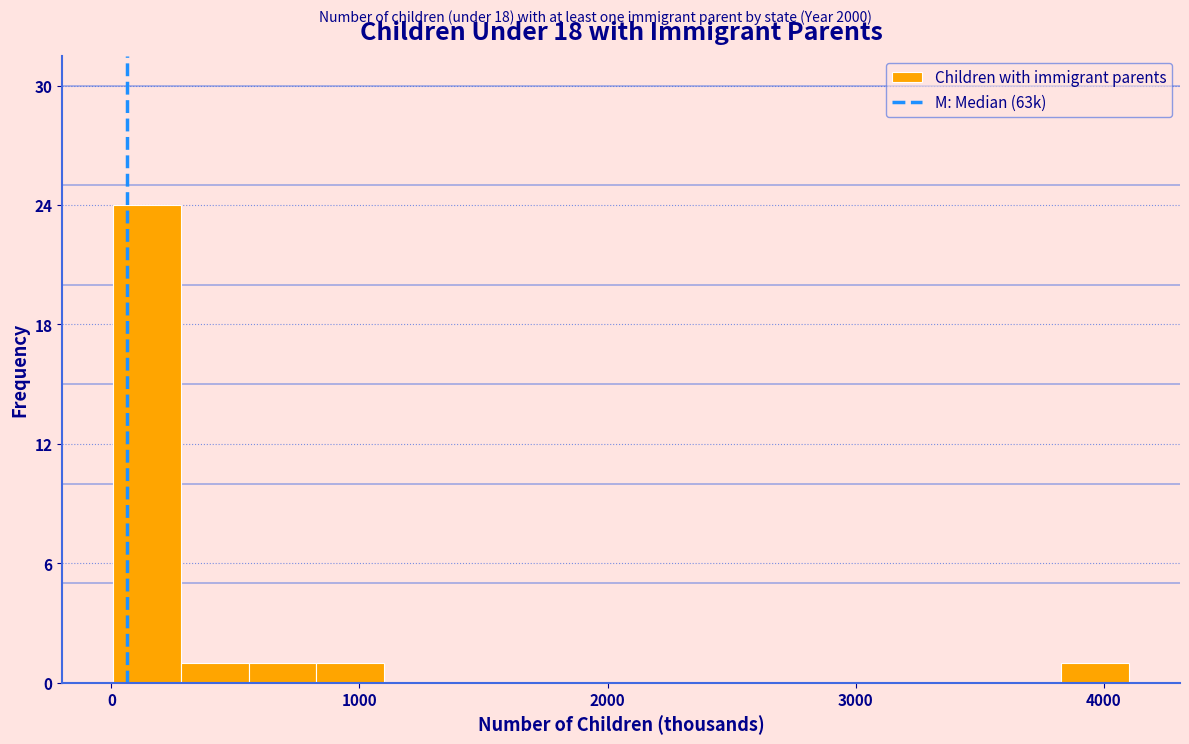

Read against the x-axis, roughly where is the centre of the tallest bar?

100